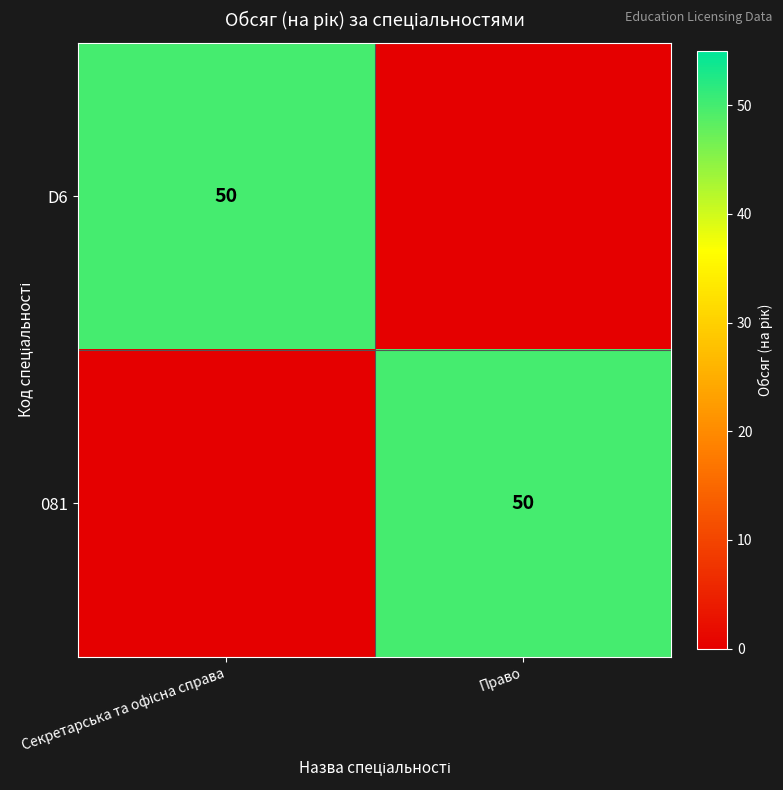

The 081 series shows 11 at Право. True or false?

False